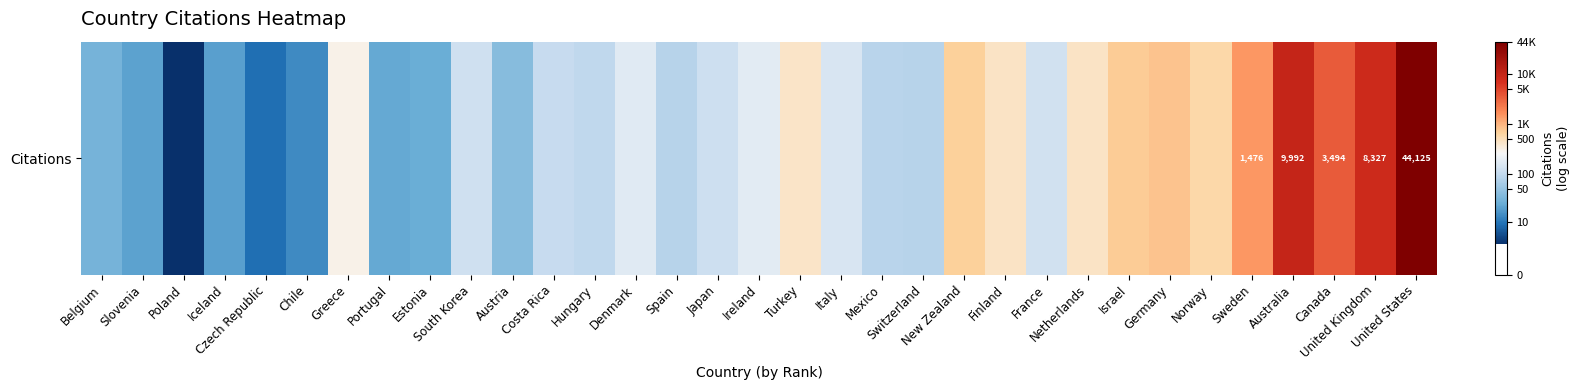

Reading left to right, transcribe all the data shown in this chart.

Belgium=3.4	Slovenia=3.1	Poland=1.4	Iceland=3.0	Czech Republic=2.3	Chile=2.7	Greece=5.7	Portugal=3.2	Estonia=3.3	South Korea=4.8	Austria=3.7	Costa Rica=4.7	Hungary=4.6	Denmark=5.1	Spain=4.4	Japan=4.8	Ireland=5.2	Turkey=6.1	Italy=5.0	Mexico=4.5	Switzerland=4.4	New Zealand=6.5	Finland=6.1	France=4.9	Netherlands=6.1	Israel=6.6	Germany=6.7	Norway=6.4	Sweden=7.3	Australia=9.2	Canada=8.2	United Kingdom=9.0	United States=10.7